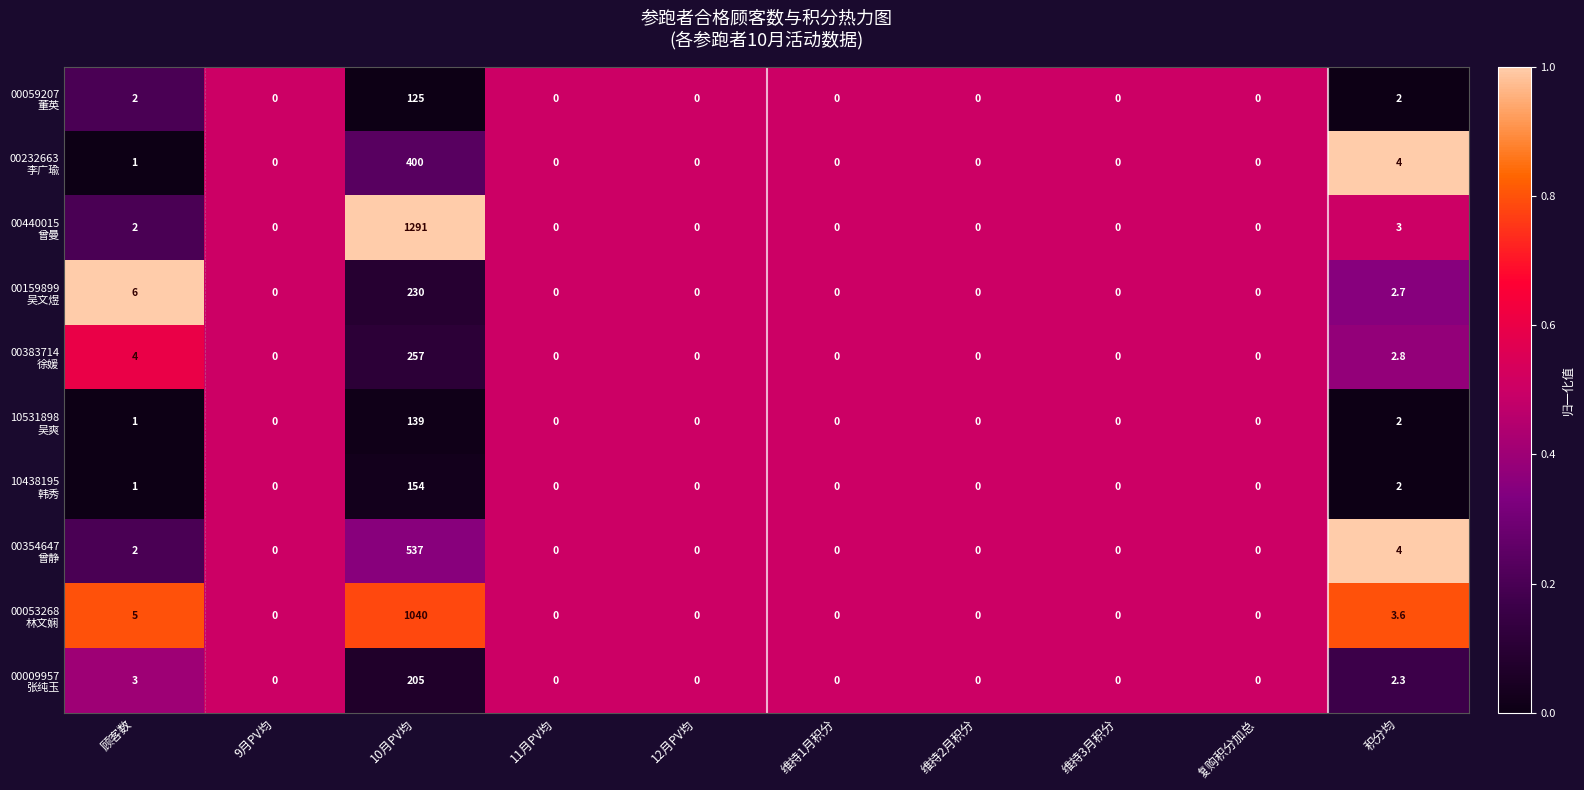

What is the total value across all series at 10月PV均?

4378.0